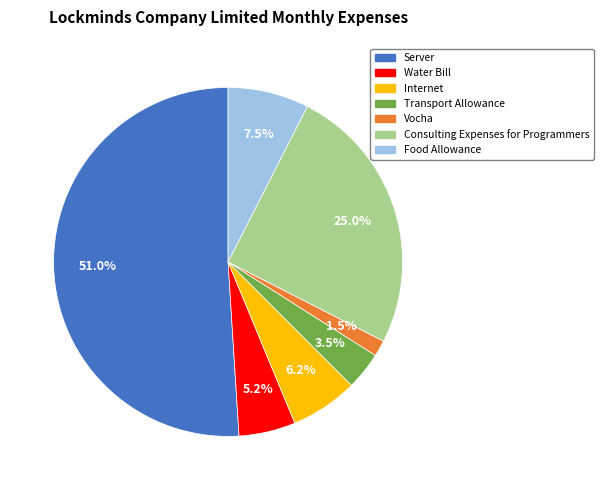

How many segments does this pie chart have?

7